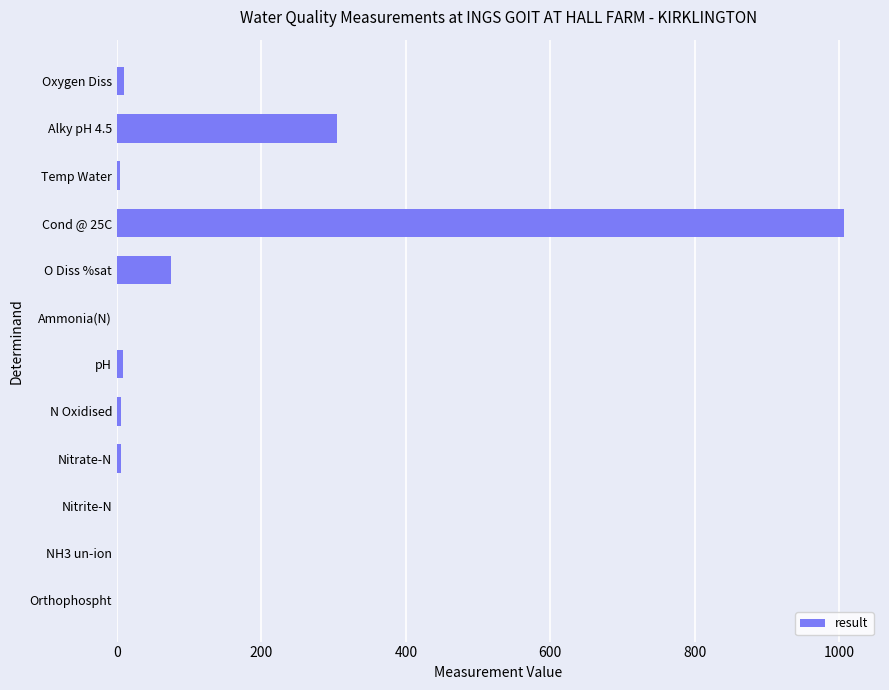

True or false: the data shows 0.0 at Ammonia(N).

True